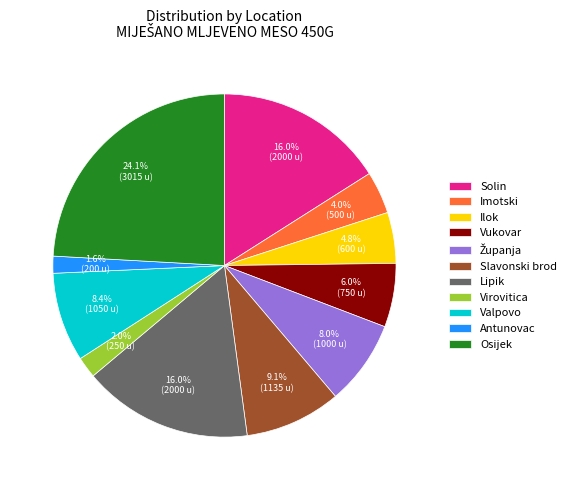

Which has a higher value, Virovitica or Ilok?

Ilok